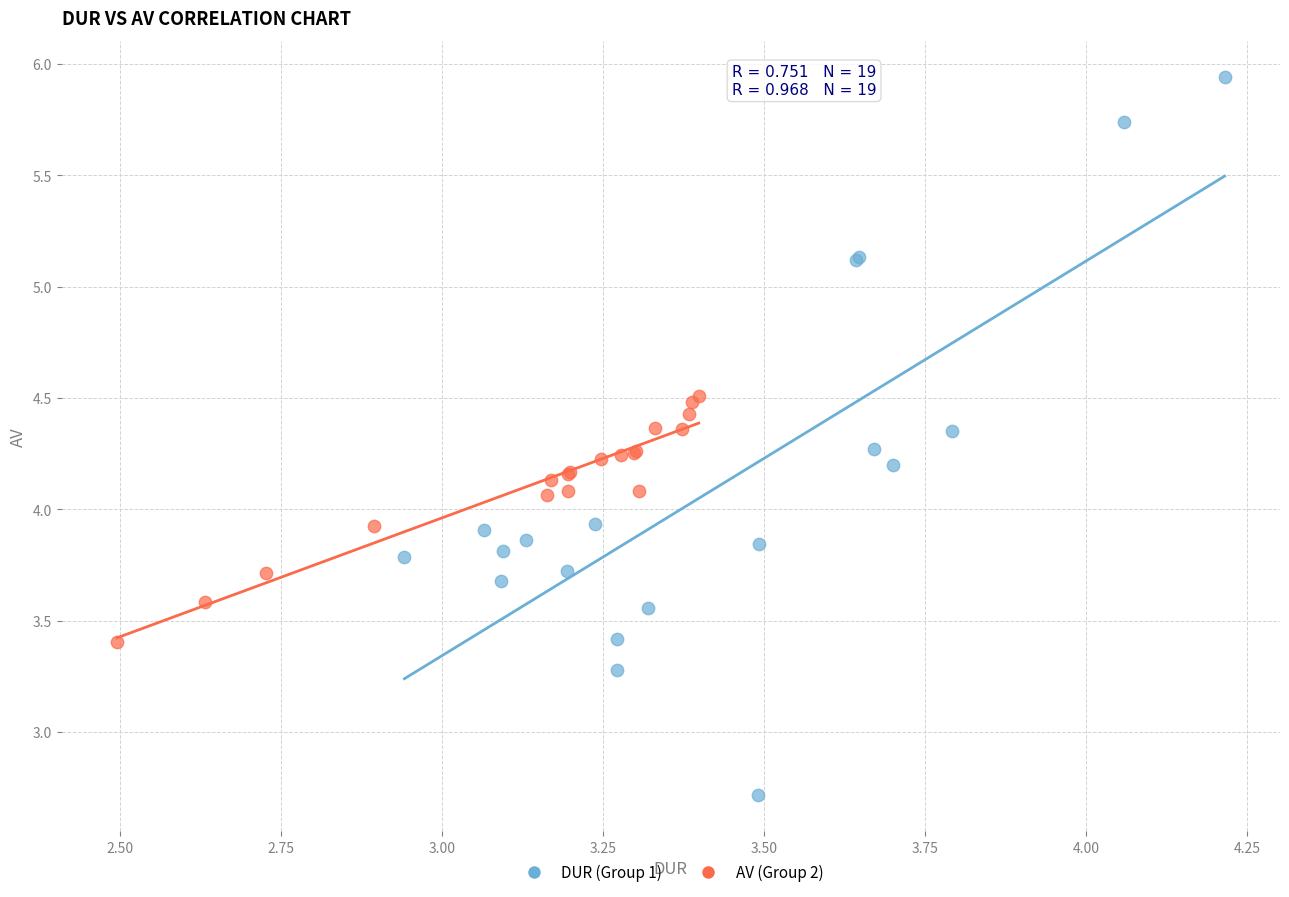

Which series contains the lowest Y value?

DUR (Group 1)